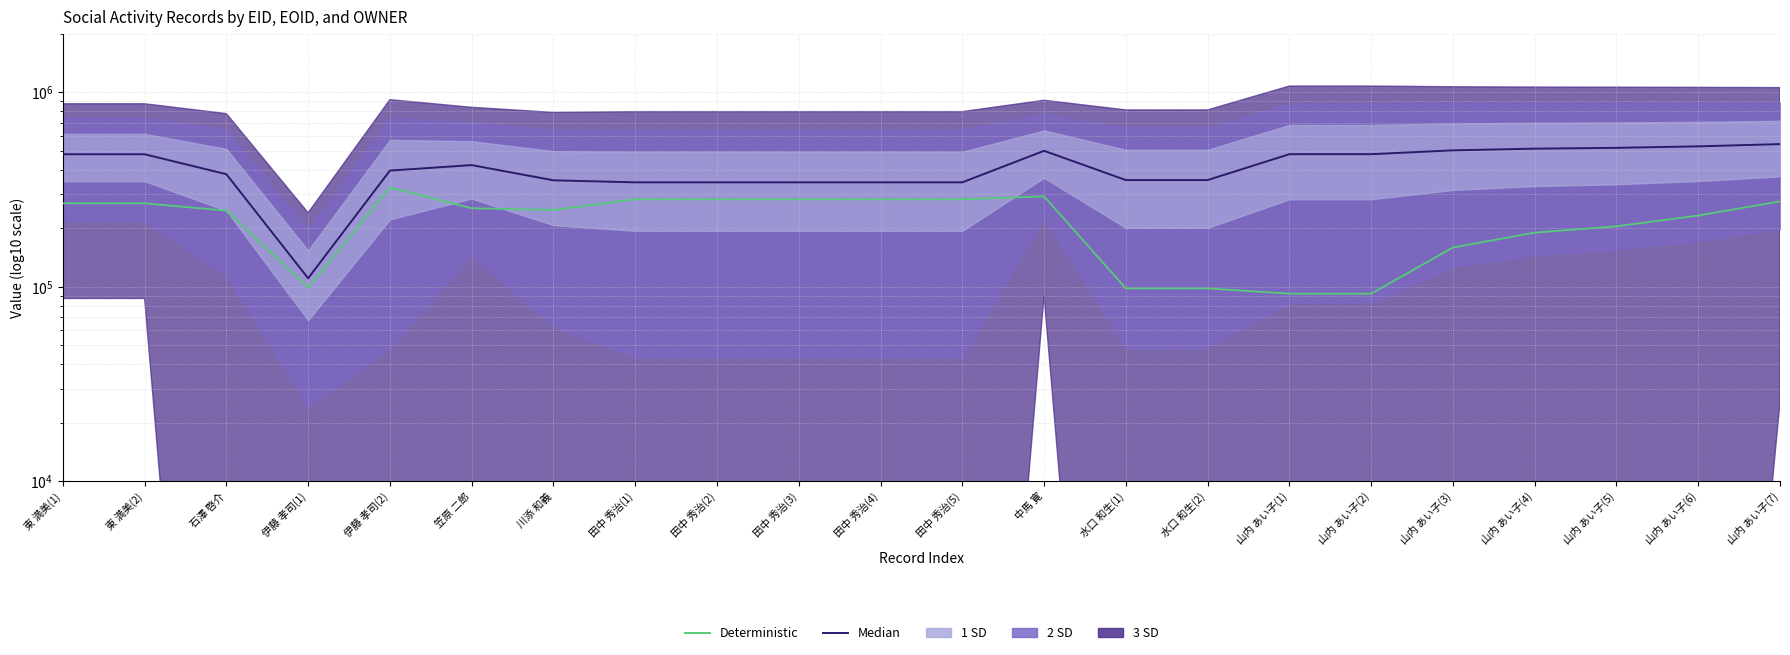

The Median series shows 353308.0 at 川添 和義. True or false?

True